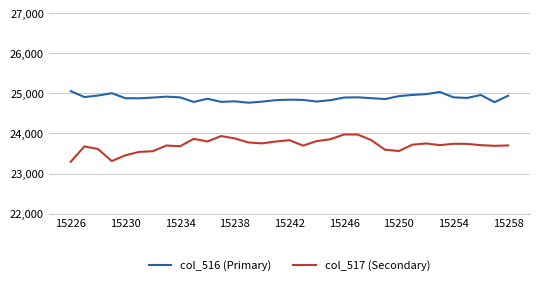

What is the lowest value of the col_516 (Primary) series?

24768